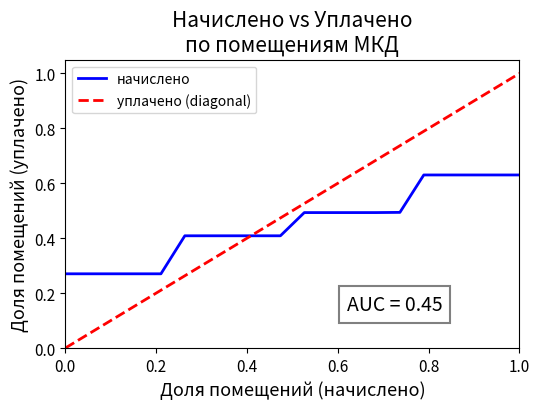

Rank the series by their maximum value, from lowest to highest.

начислено, уплачено (diagonal)